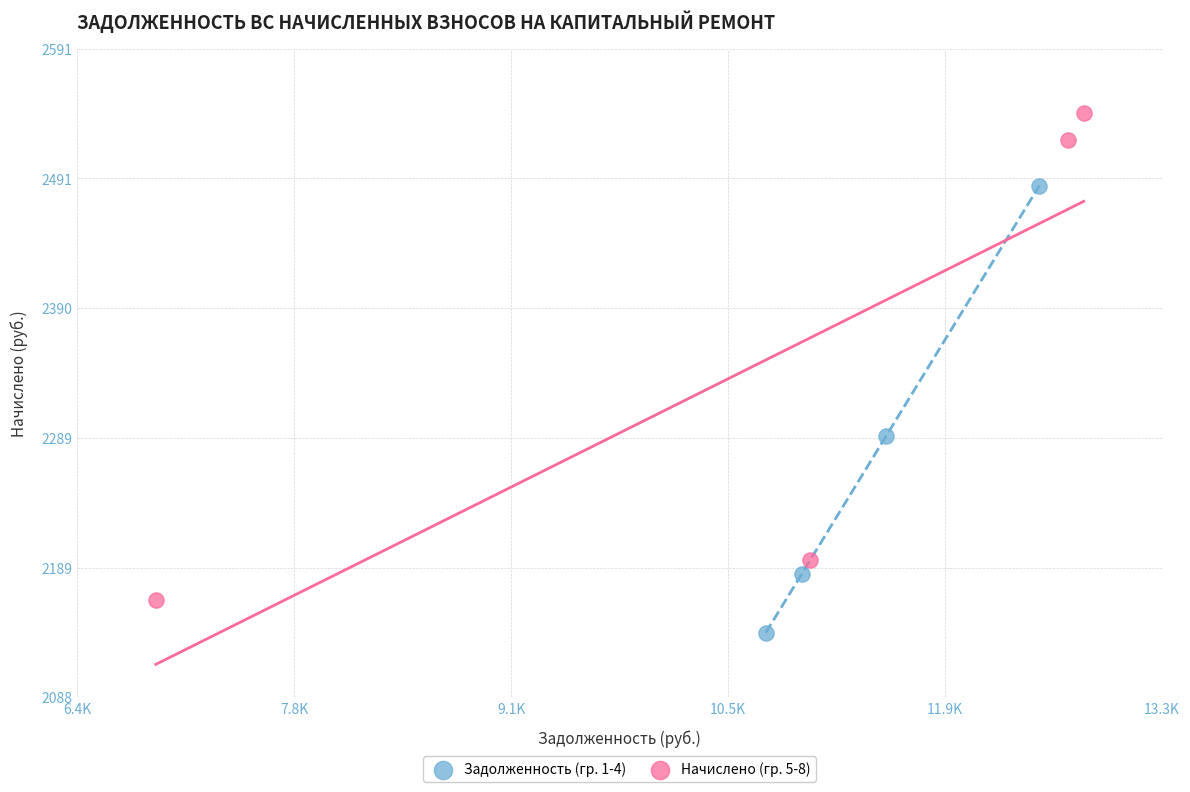

Which series has the largest Y range (max minus min)?

Начислено (гр. 5-8)